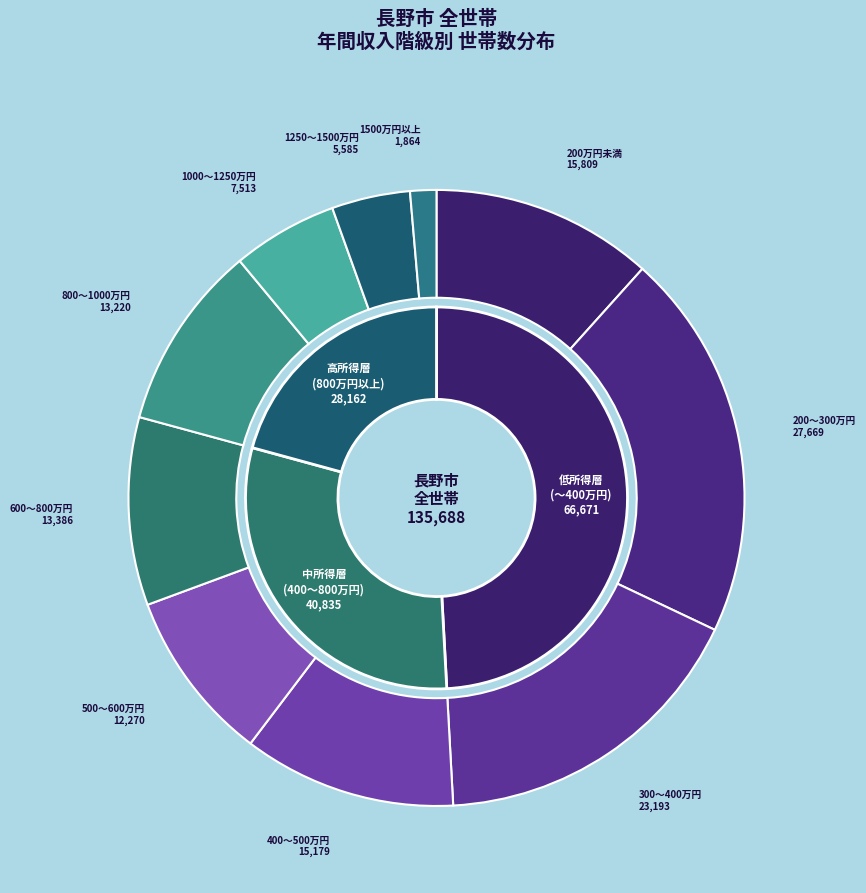

True or false: 500～600万円 accounts for 9% of the total.

True